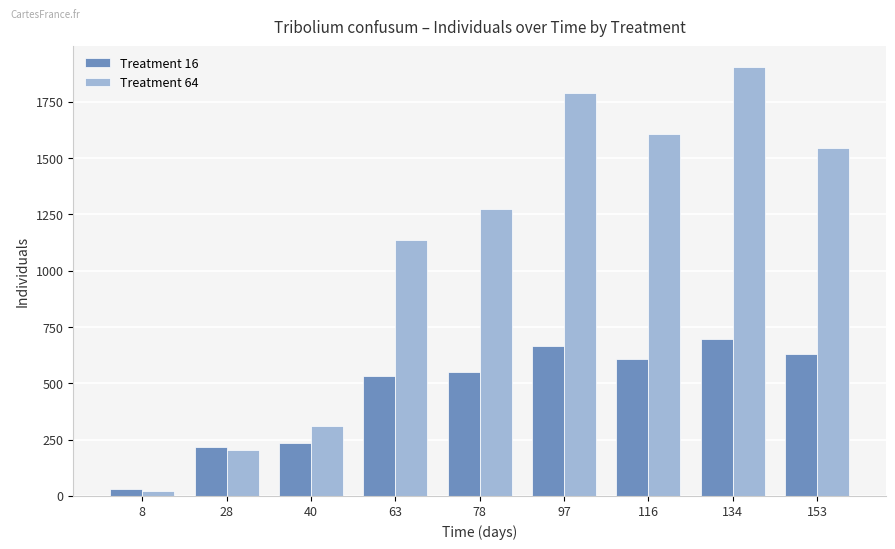

What is the sum of the Treatment 64 values at 134 and 40?

2213